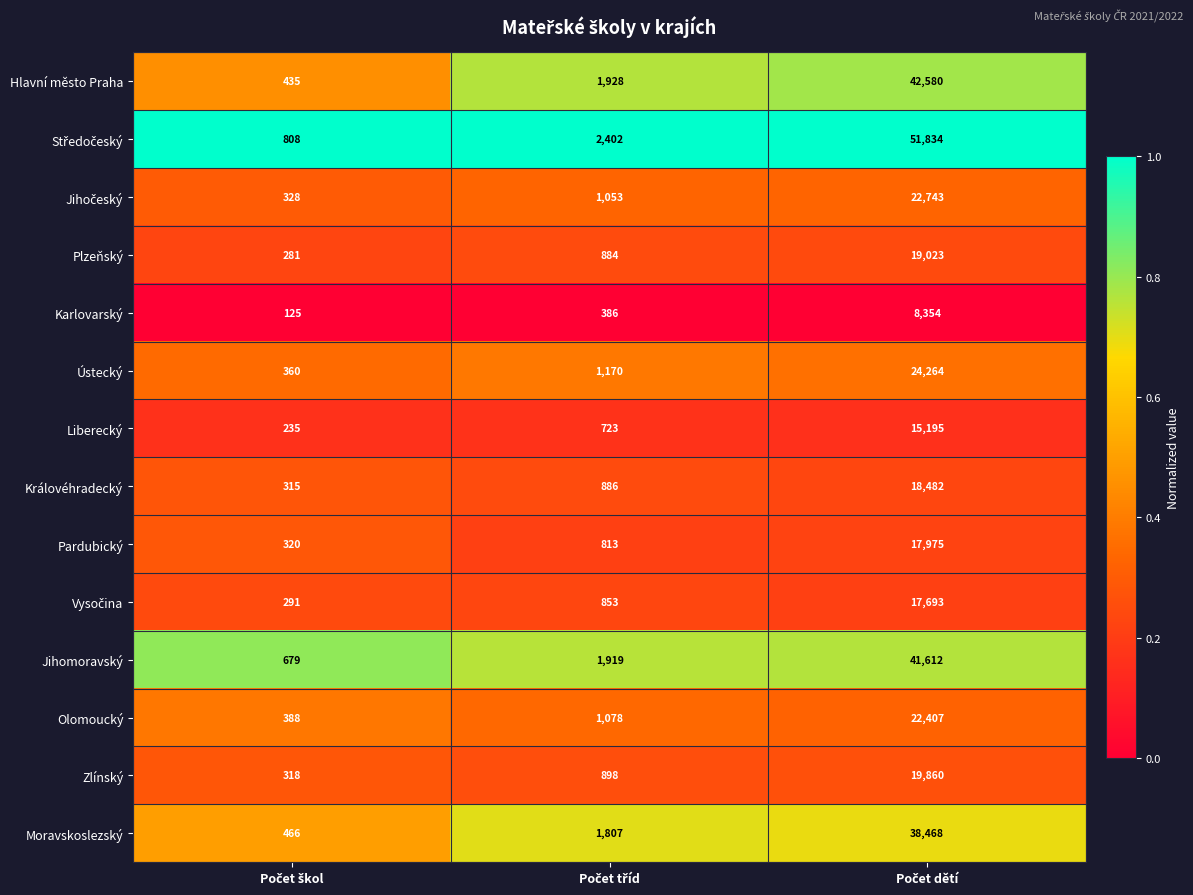

What is the maximum value for Moravskoslezský?

38468